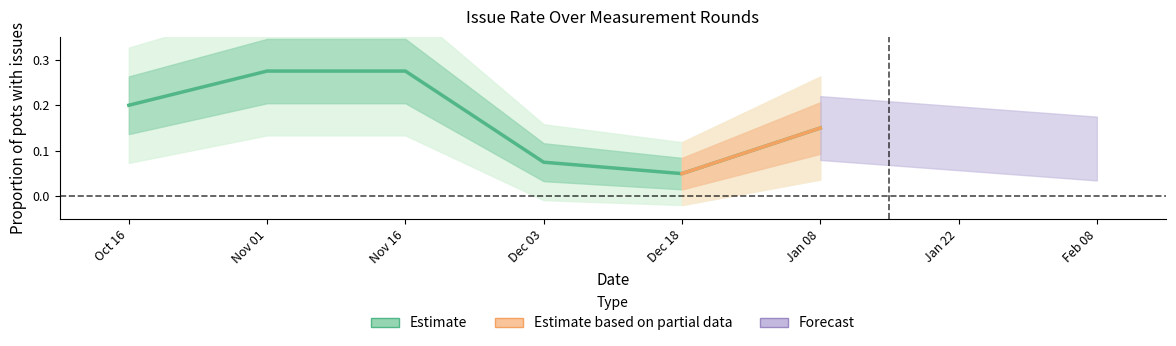

Is this an area chart (filled region under the line)?

No